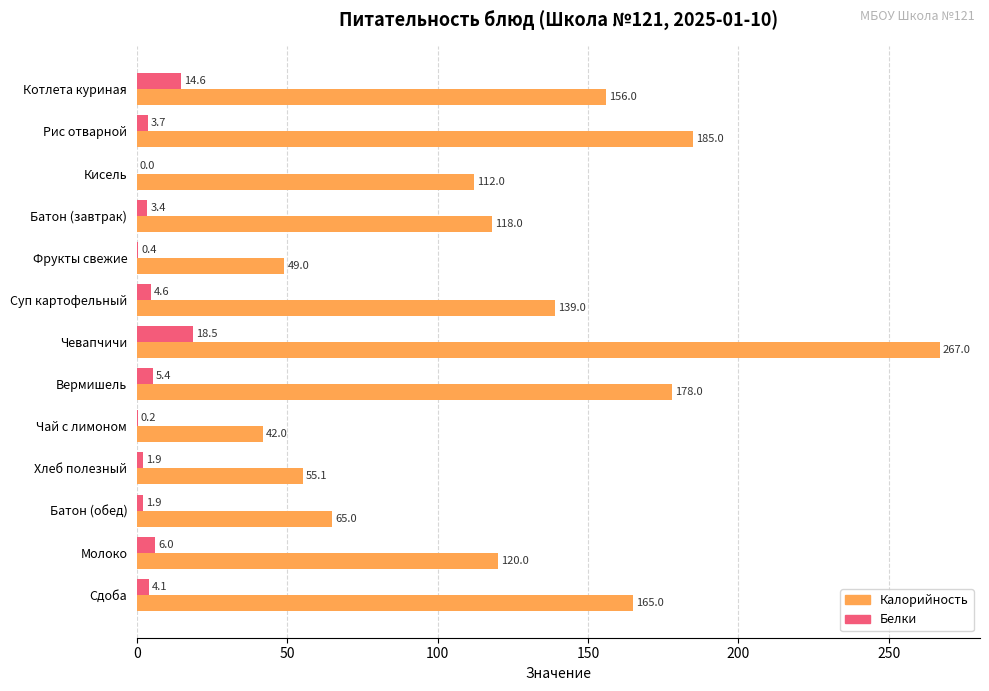

What is the average value of the Калорийность series?

127.0